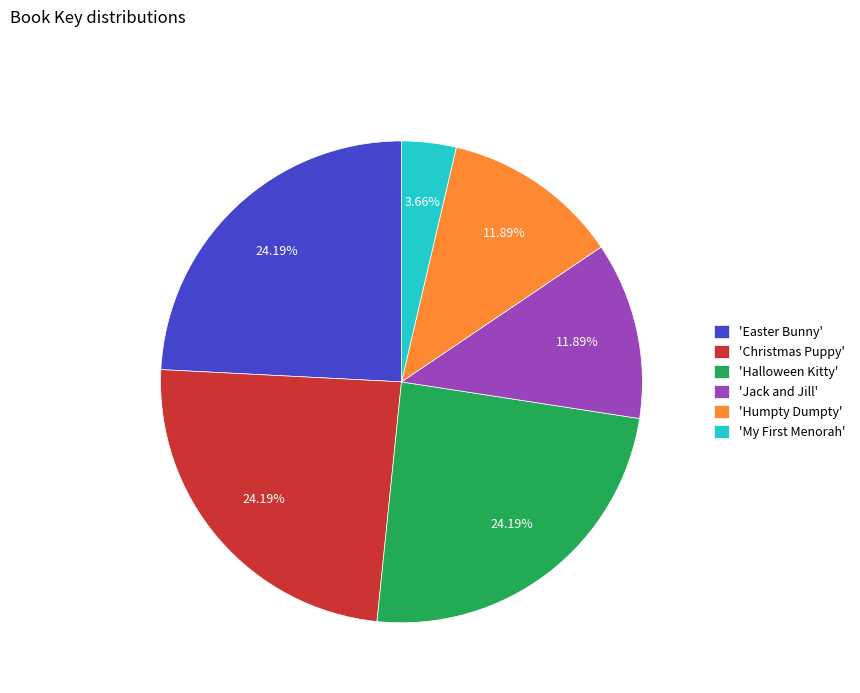

Which category has the smallest portion of the pie?

'My First Menorah'